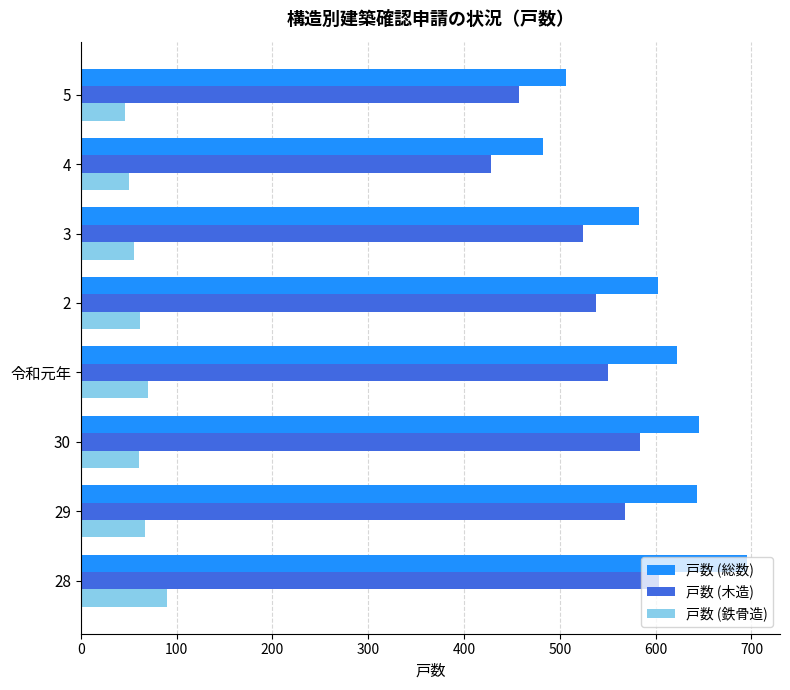

What are all the series names shown in the legend?

戸数 (総数), 戸数 (木造), 戸数 (鉄骨造)